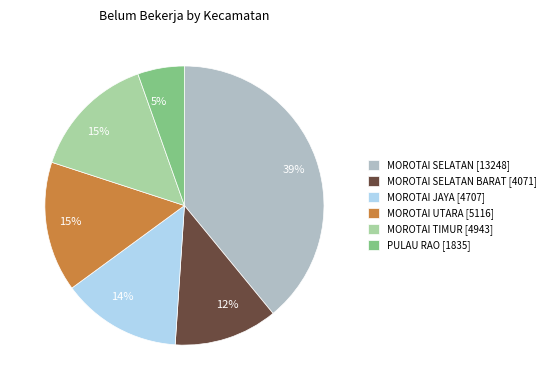

Is the sum of PULAU RAO [1835] and MOROTAI JAYA [4707] greater than half?

No